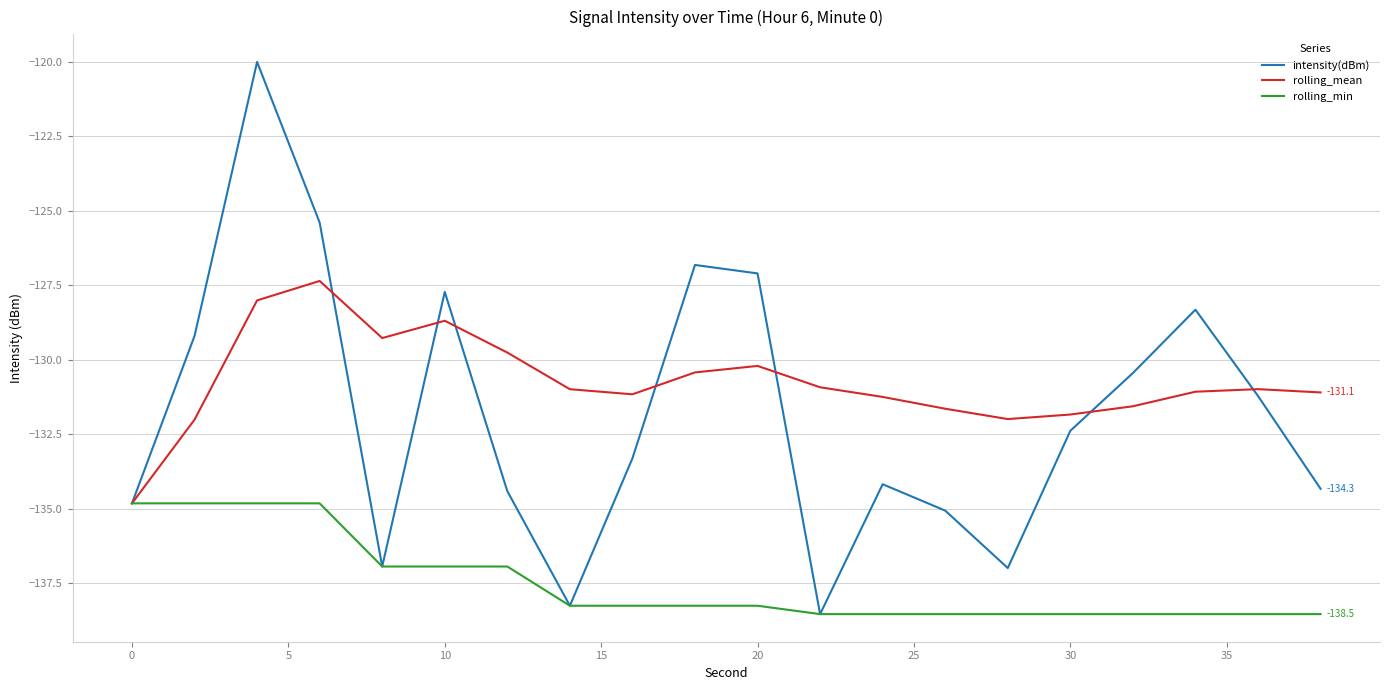

What is the minimum value for rolling_min?

-138.5